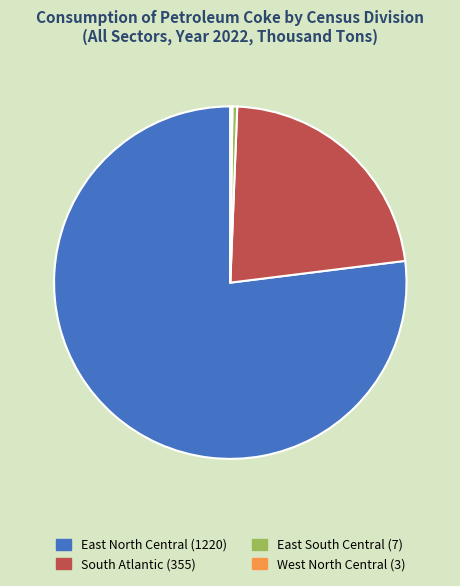

Does East North Central represent more than half of the total?

Yes